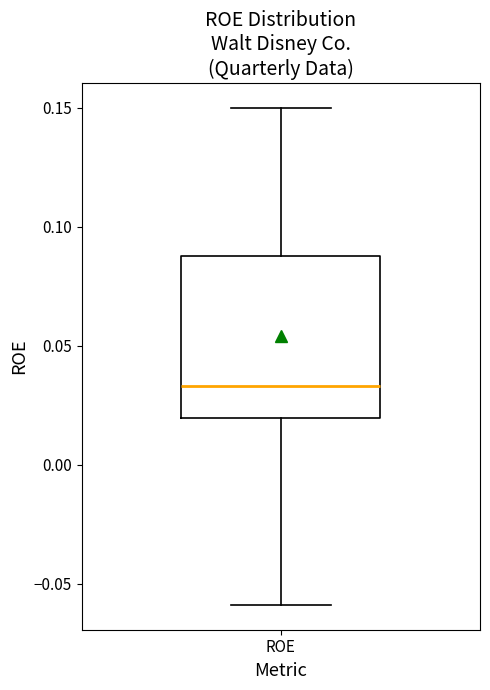

Read this box plot against the y-axis: the position of the median line, the range covered by the box, and the ends of both whiskers. The values are not printed on the chart, so give them approximately, as read against the axis.

median 0.035, box 0.020 to 0.090, whiskers -0.060 to 0.150